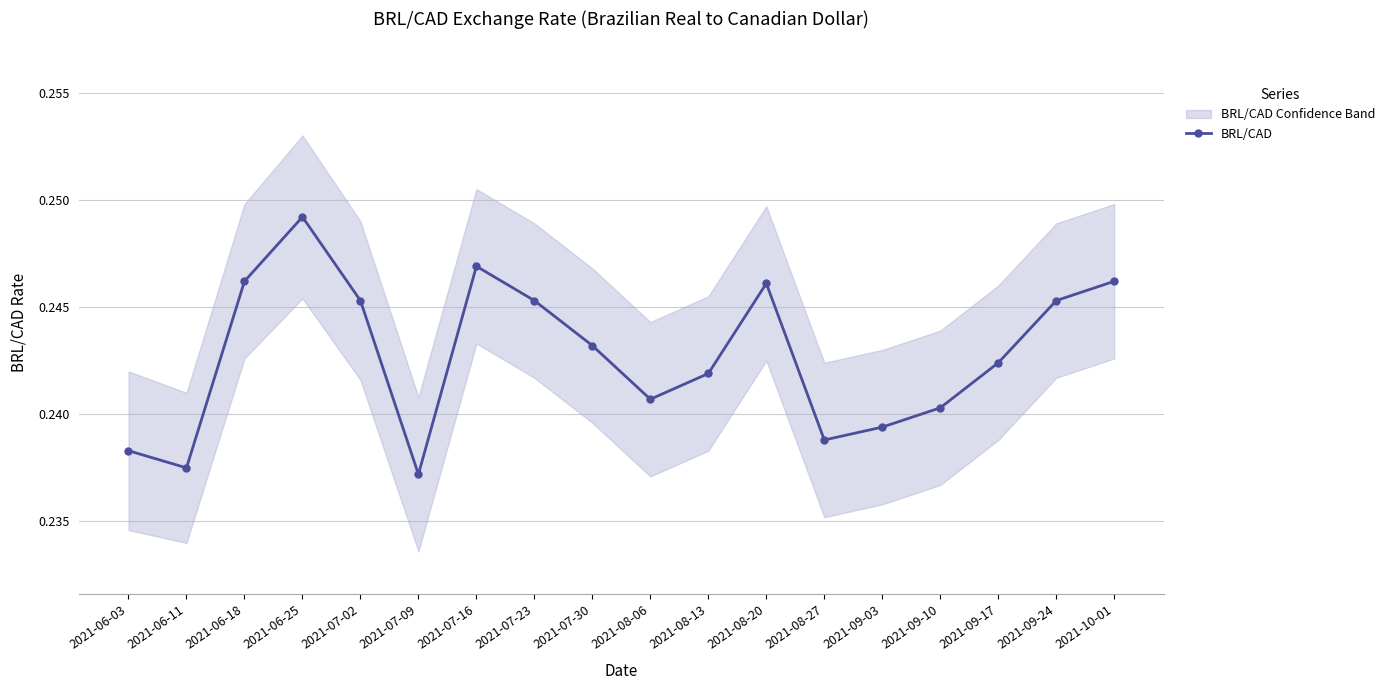

What is the average value?

0.2